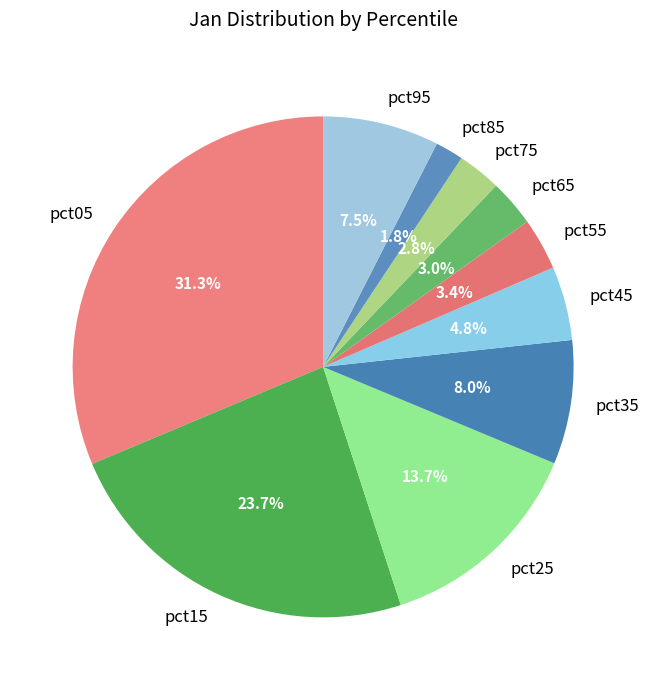

To the nearest percent, what portion does pct65 represent?

3%